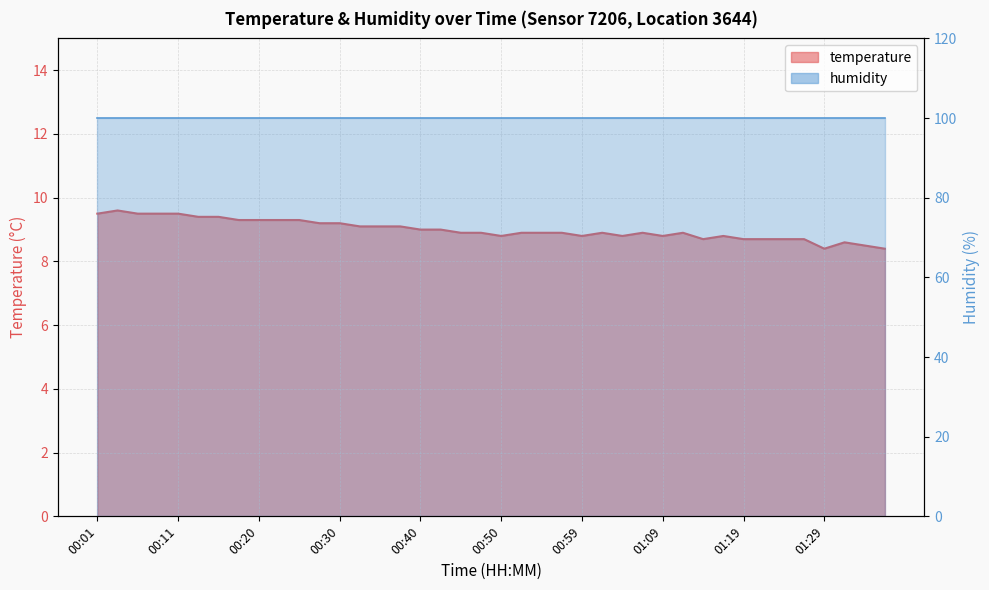

What is the approximate value at 00:47?

8.9